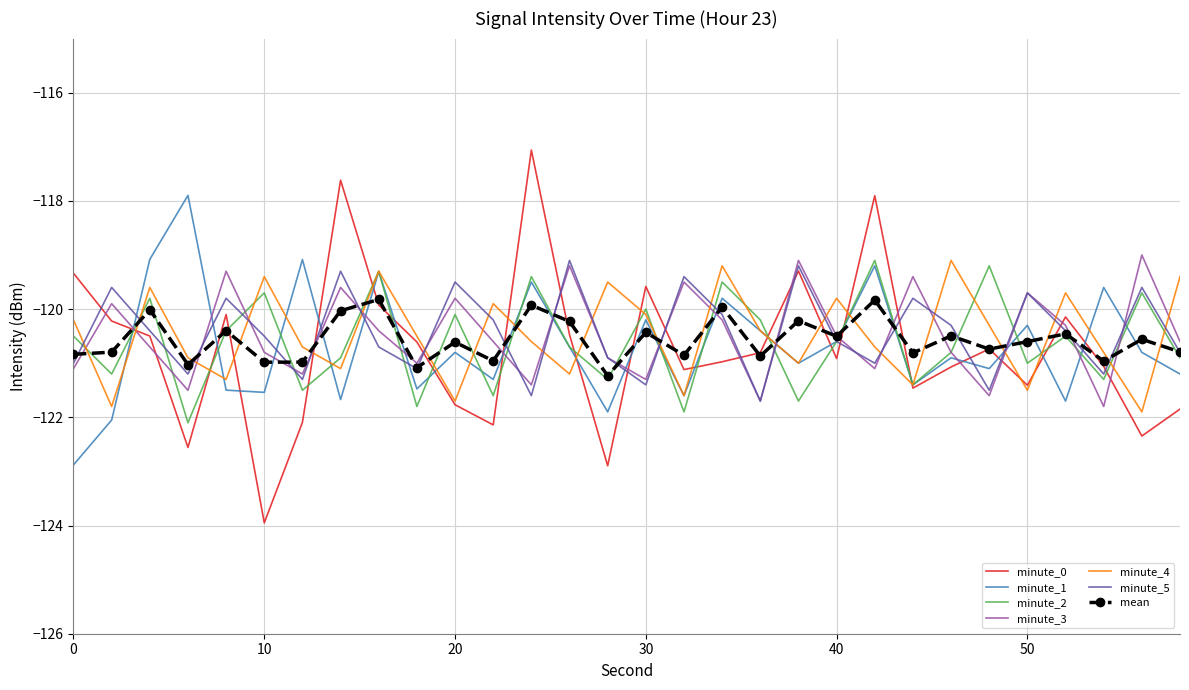

What is the minimum value for minute_2?

-122.1